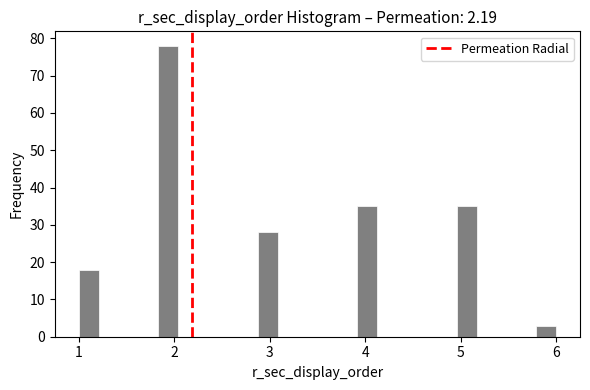

Around what value on the x-axis is the tallest bar? Give the approximate position of its centre, as read against the axis.

1.9